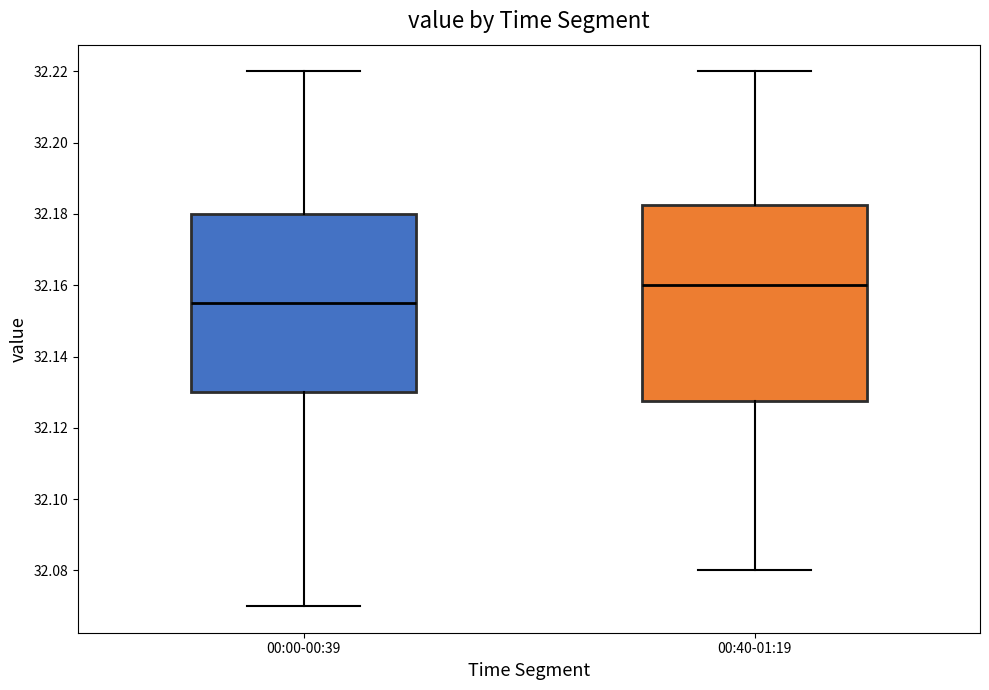

Where does the lower whisker of the box for 00:00-00:39 end on the y-axis? The values are not printed on the chart, so give them approximately, as read against the axis.

32.070